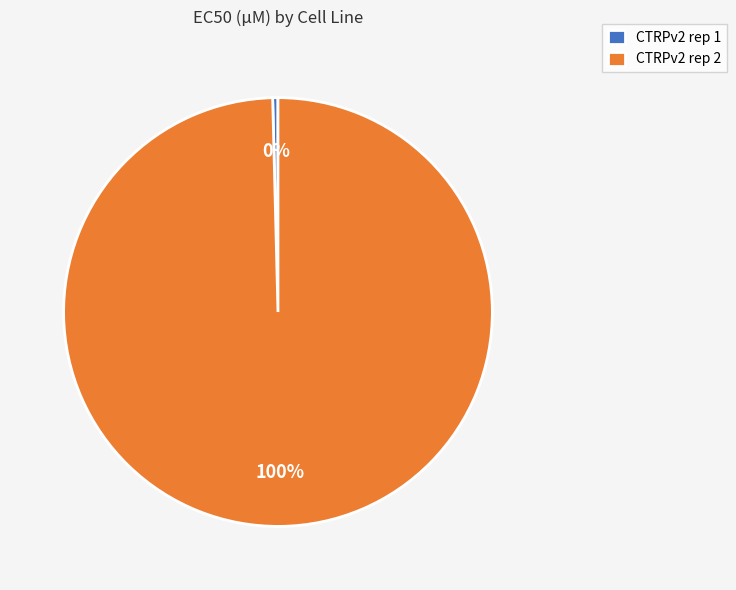

Do CTRPv2 rep 2 and CTRPv2 rep 1 together represent more than half of the pie?

Yes